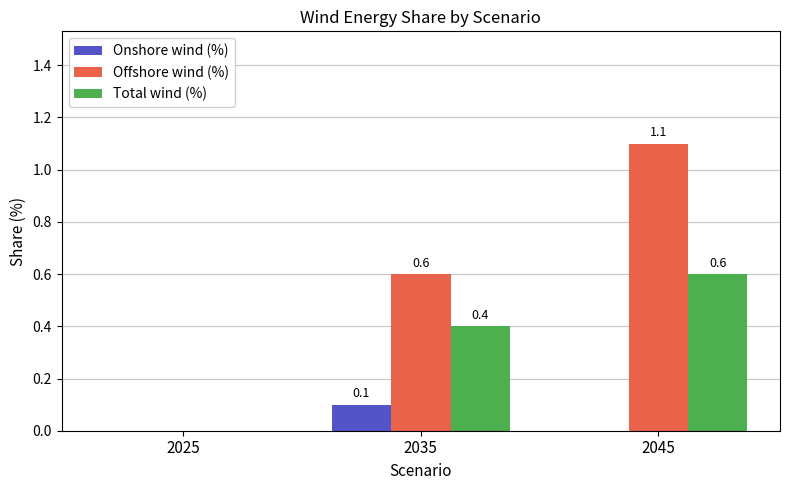

Between 2025 and 2035, which series saw the biggest shift?

Offshore wind (%)